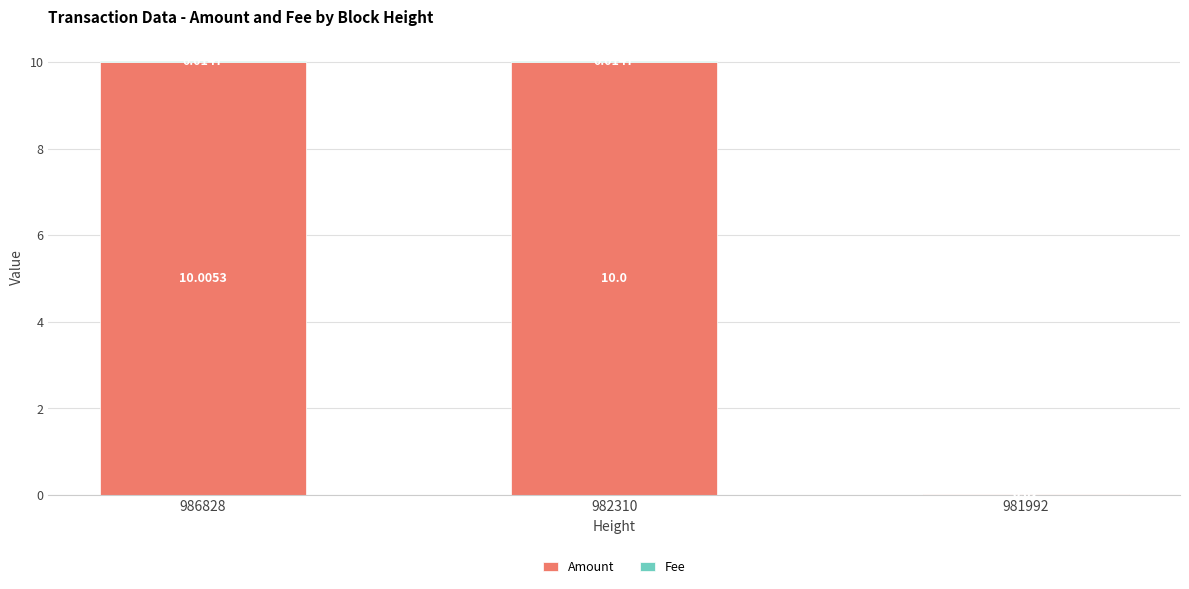

Are the bars grouped side by side (vs. stacked)?

No